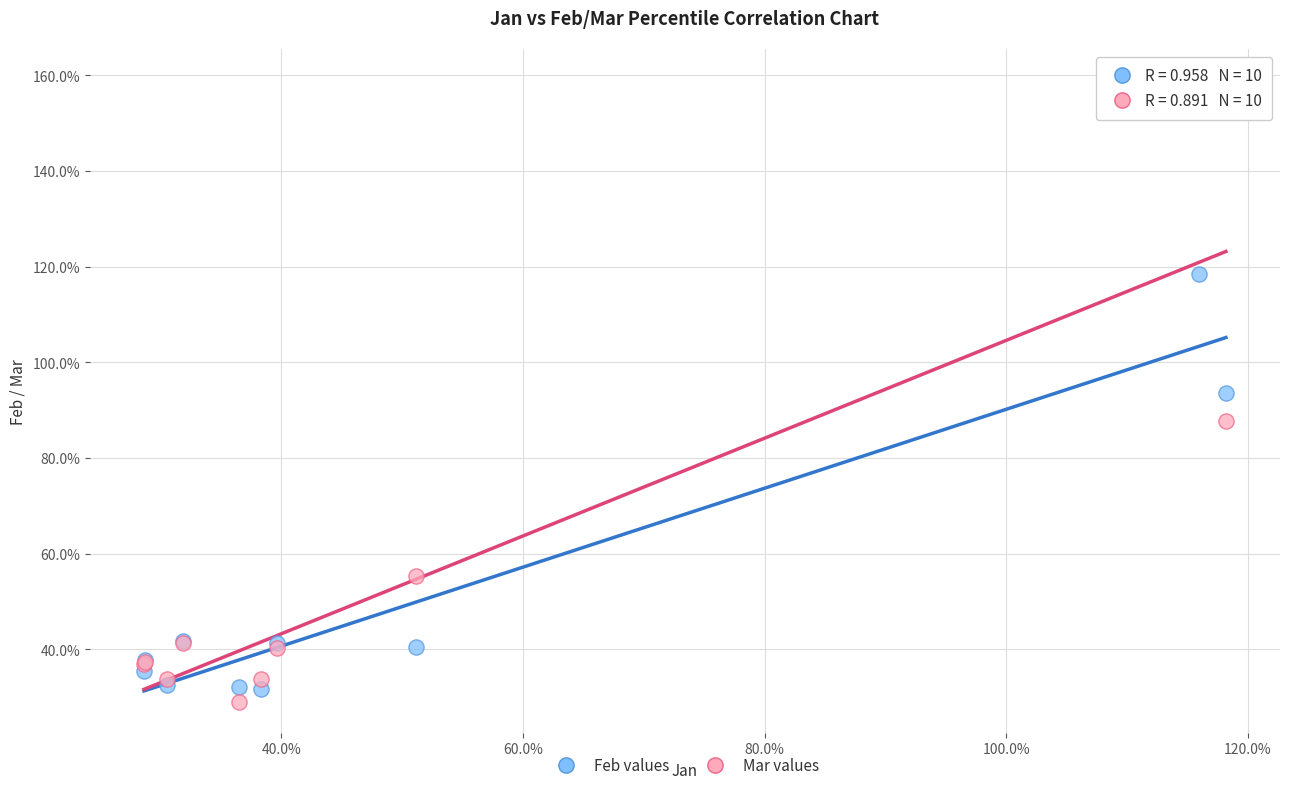

What are all the series names shown in the legend?

Feb values, Mar values